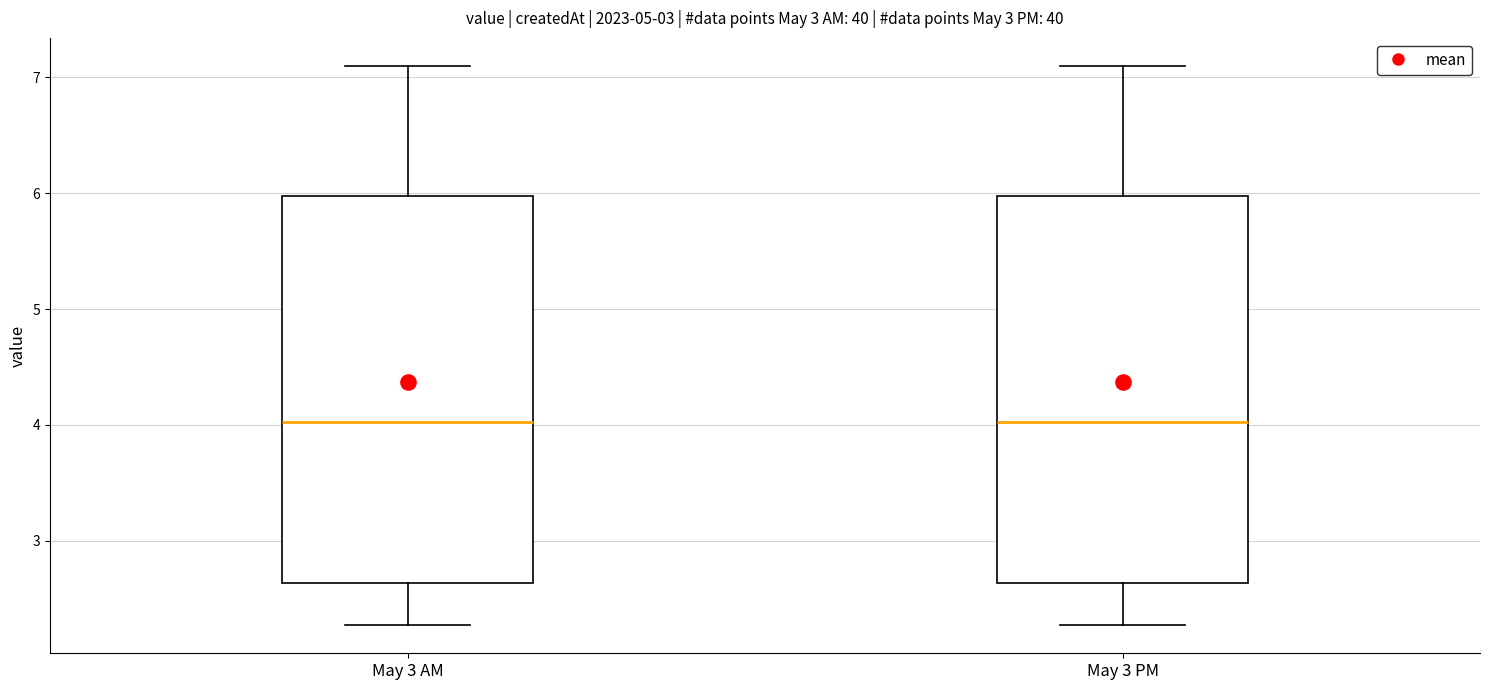

Reading left to right, transcribe this box plot: for each box, give where its median line is, the range the box spans, and where its two whiskers end, as read against the y-axis. The values are not printed on the chart, so give them approximately, as read against the axis.

May 3 AM: median 4.0, box 2.6 to 6.0, whiskers 2.3 to 7.1
May 3 PM: median 4.0, box 2.6 to 6.0, whiskers 2.3 to 7.1